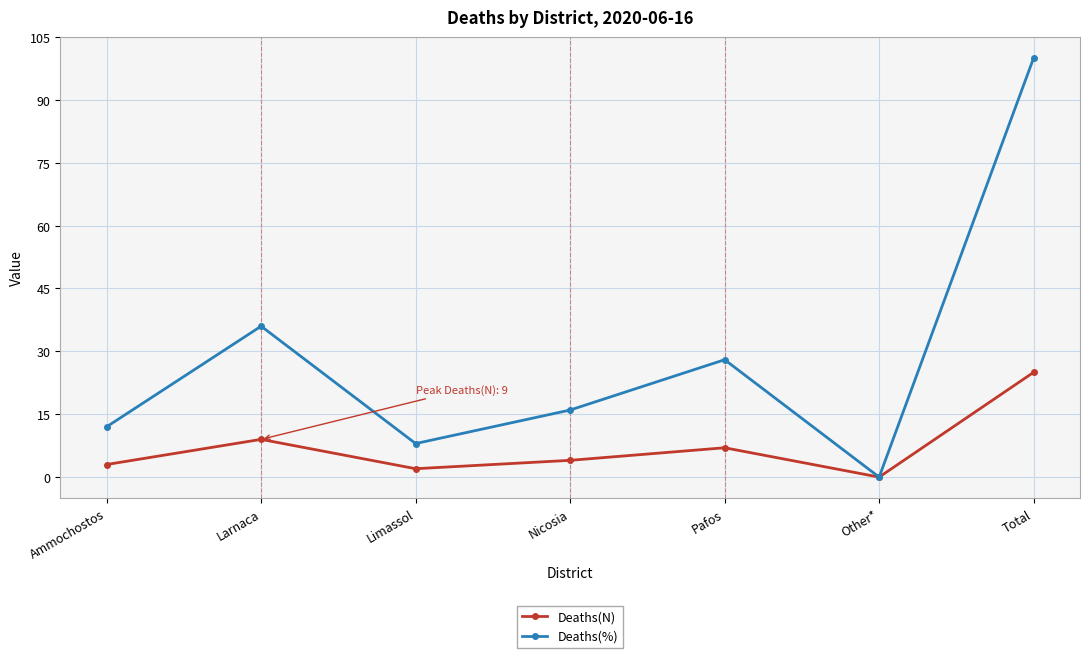

Which label corresponds to the largest value in the chart?

Total